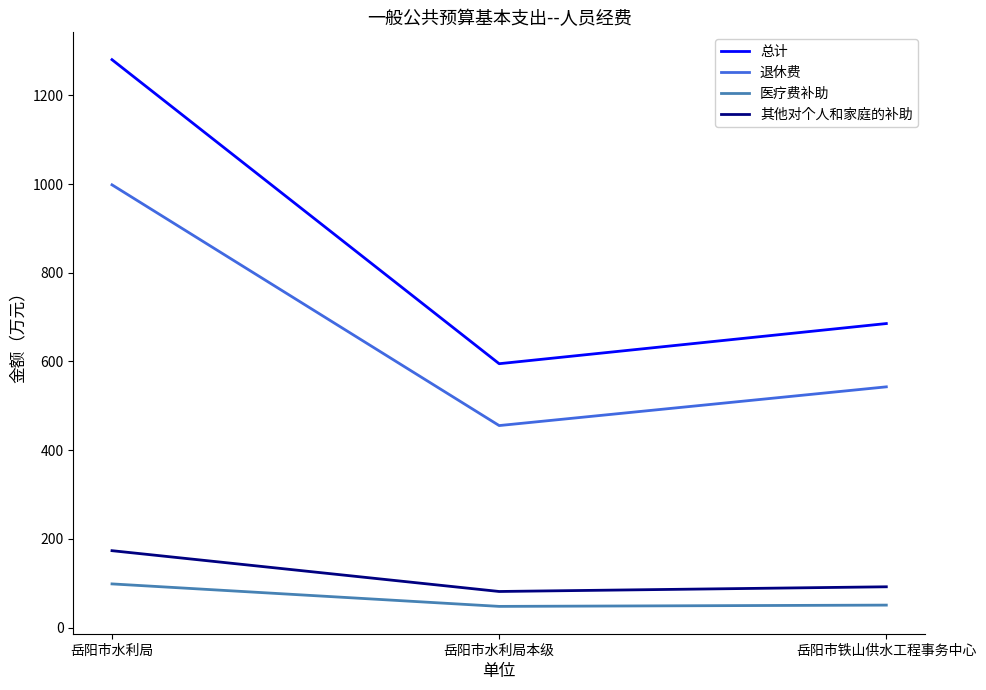

Which series has the largest total across all categories?

总计